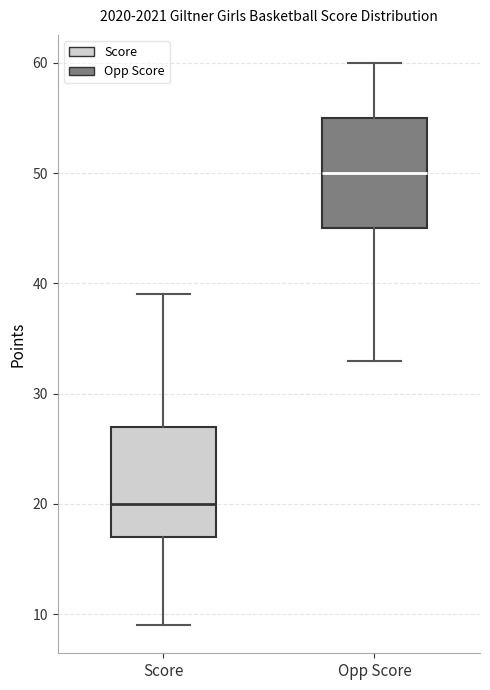

Which box has the highest median line?

Opp Score